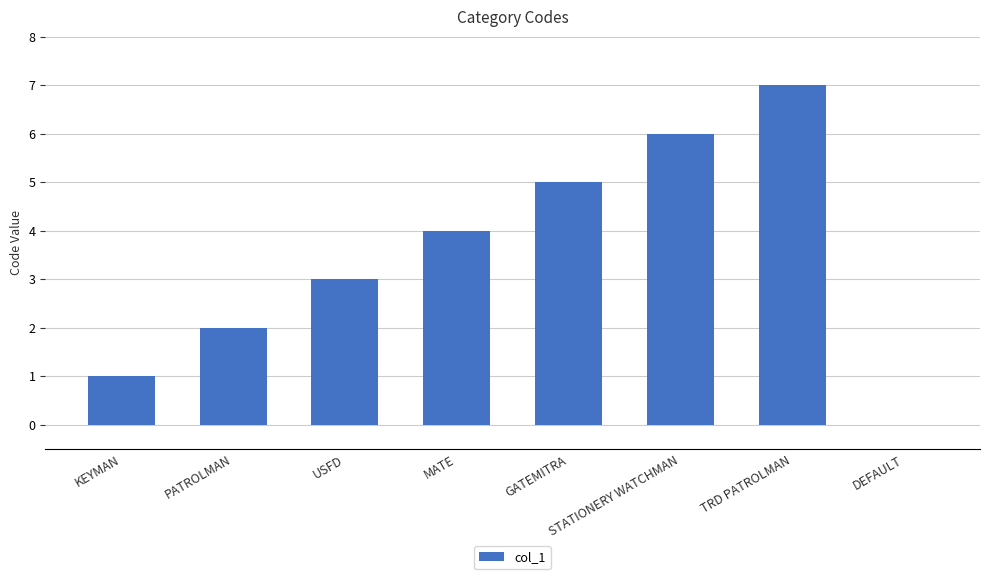

What is the sum of all values?

28